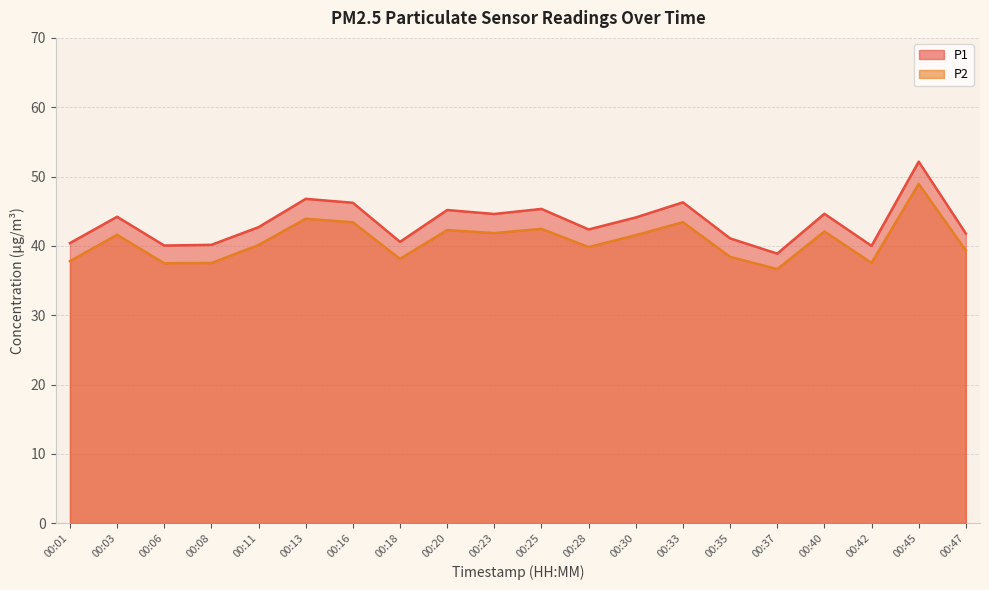

Is it true that P1 equals 66.7 at 00:23?

False